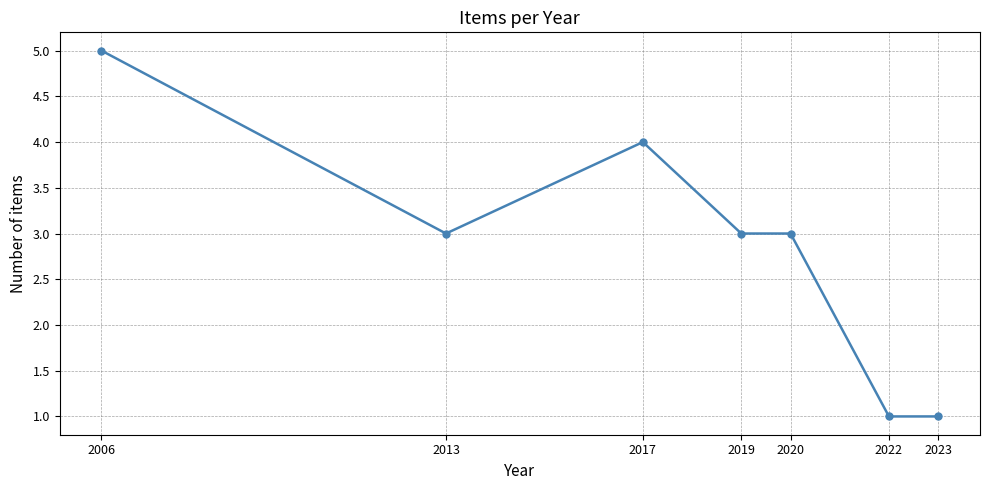

What is the approximate value at 2013?

3